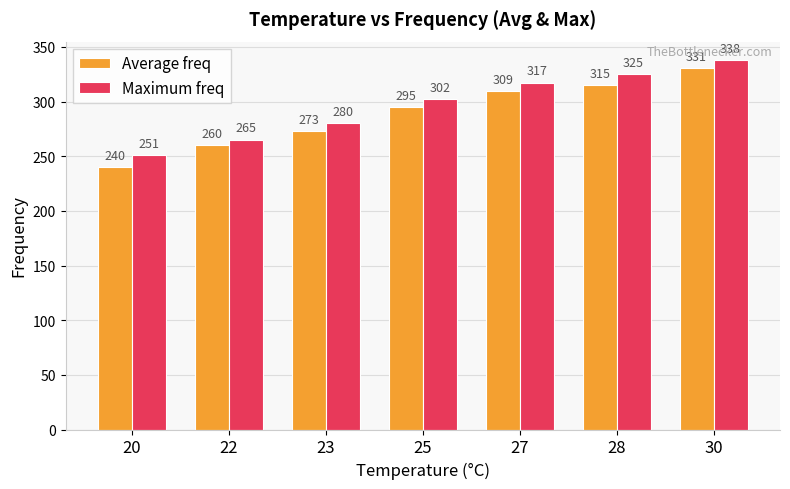

Between 25 and 27, which series saw the biggest shift?

Maximum freq